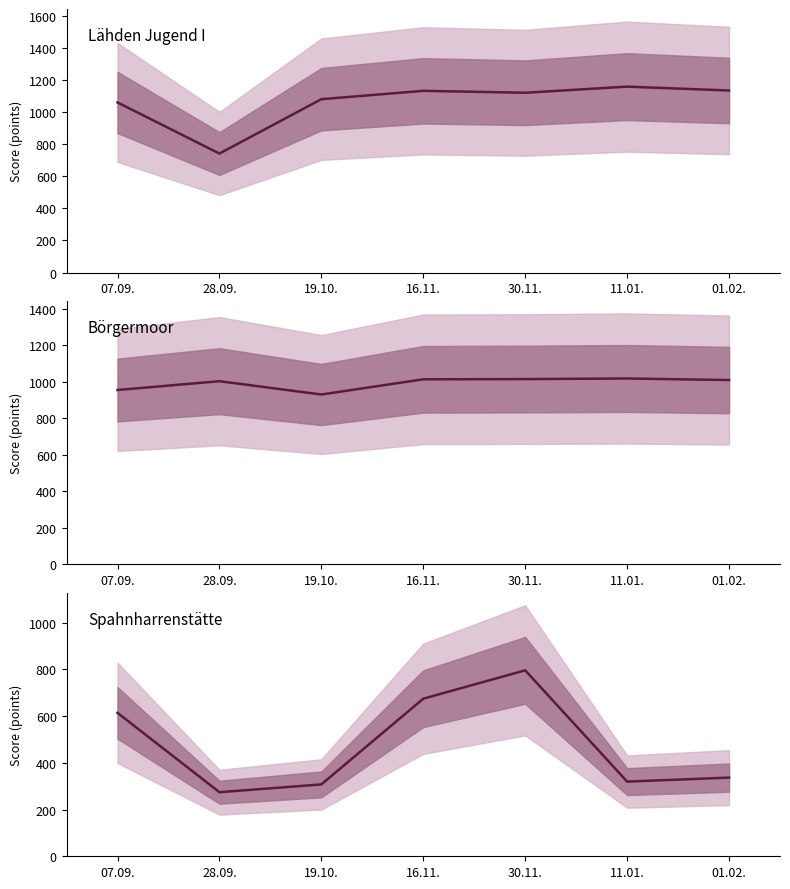

The value of Börgermoor at 30.11. is 1015.3. True or false?

True